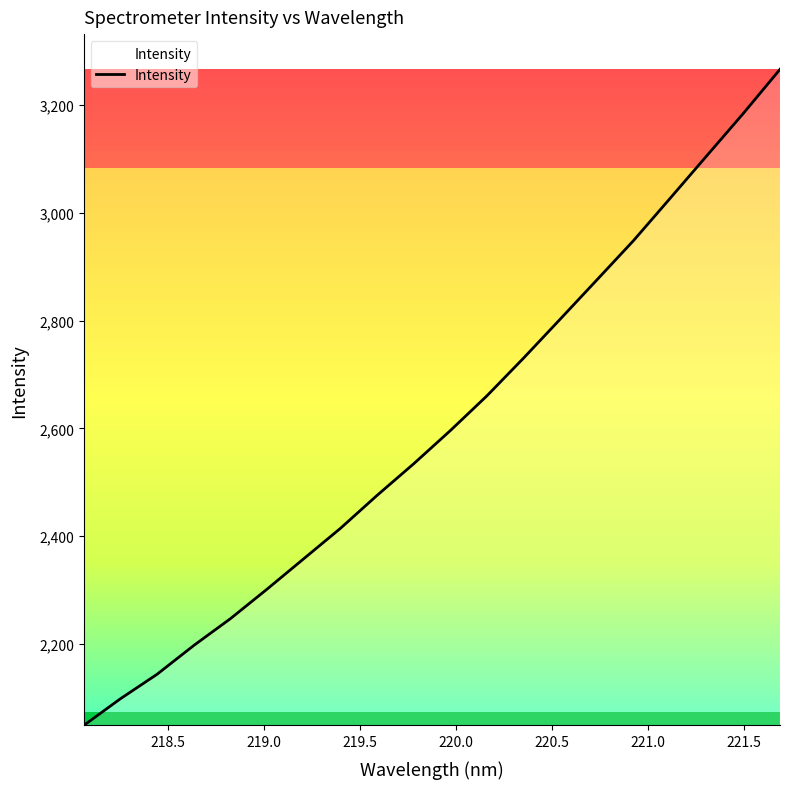

What is the difference between the maximum and minimum values?

1217.9